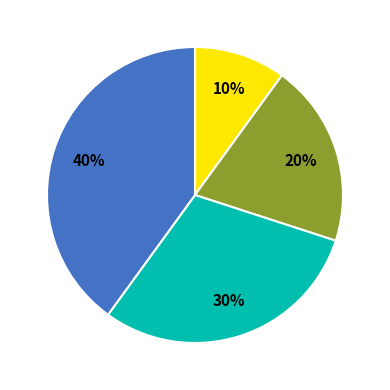

To the nearest percent, what is the average slice percentage?

25%